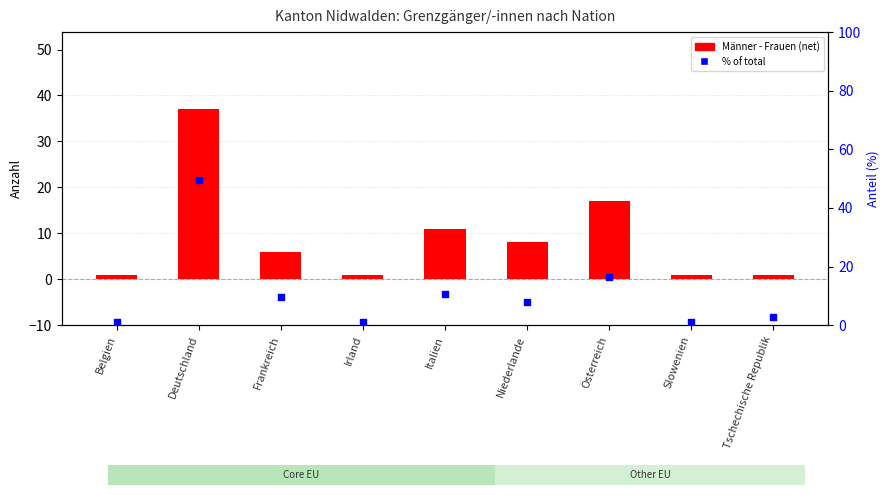

At how many categories does at least one series exceed 1?

6